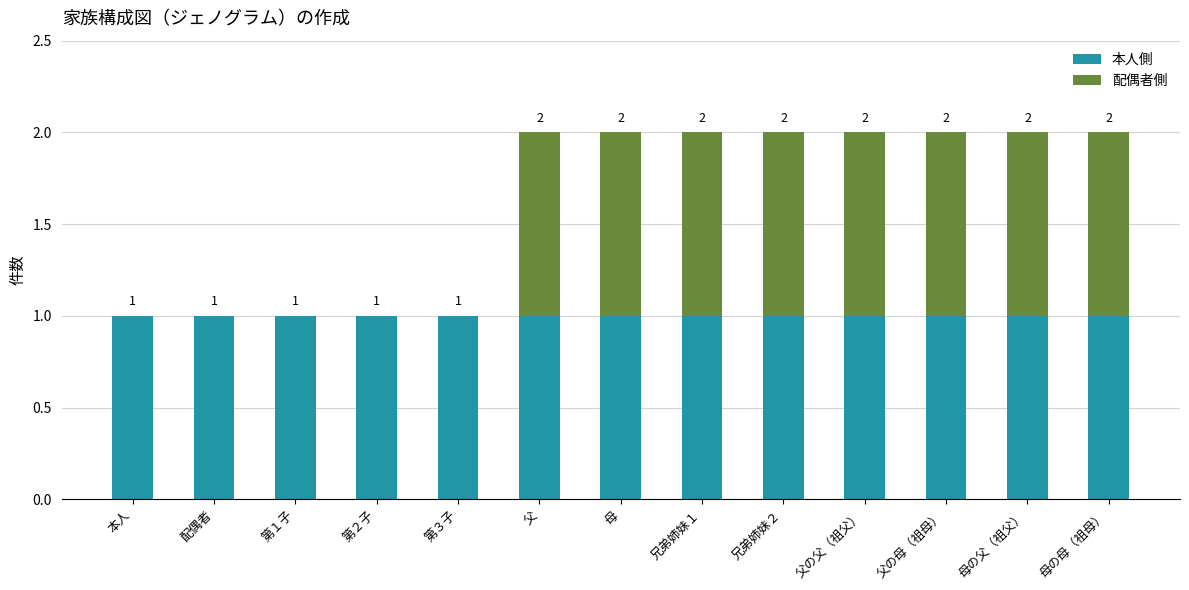

The 配偶者側 series shows 1 at 兄弟姉妹１. True or false?

True